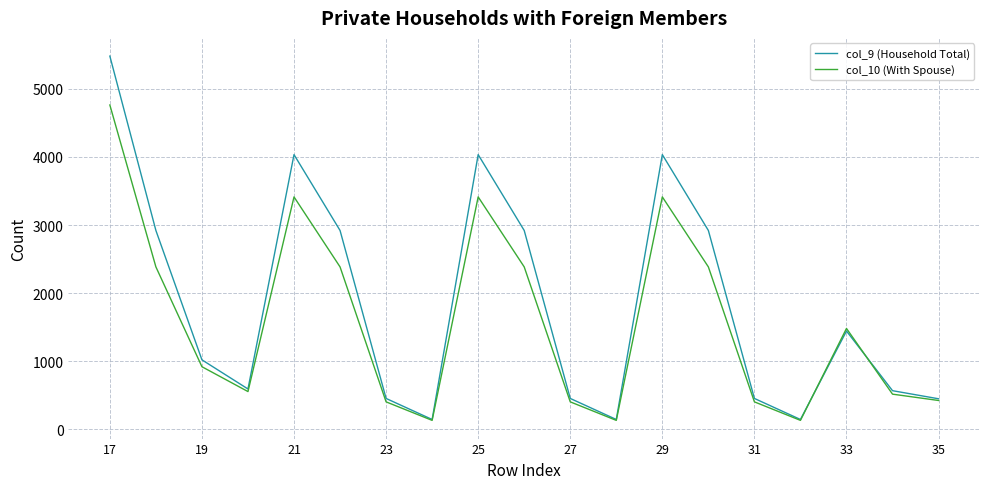

Which series has the widest spread of values?

col_9 (Household Total)